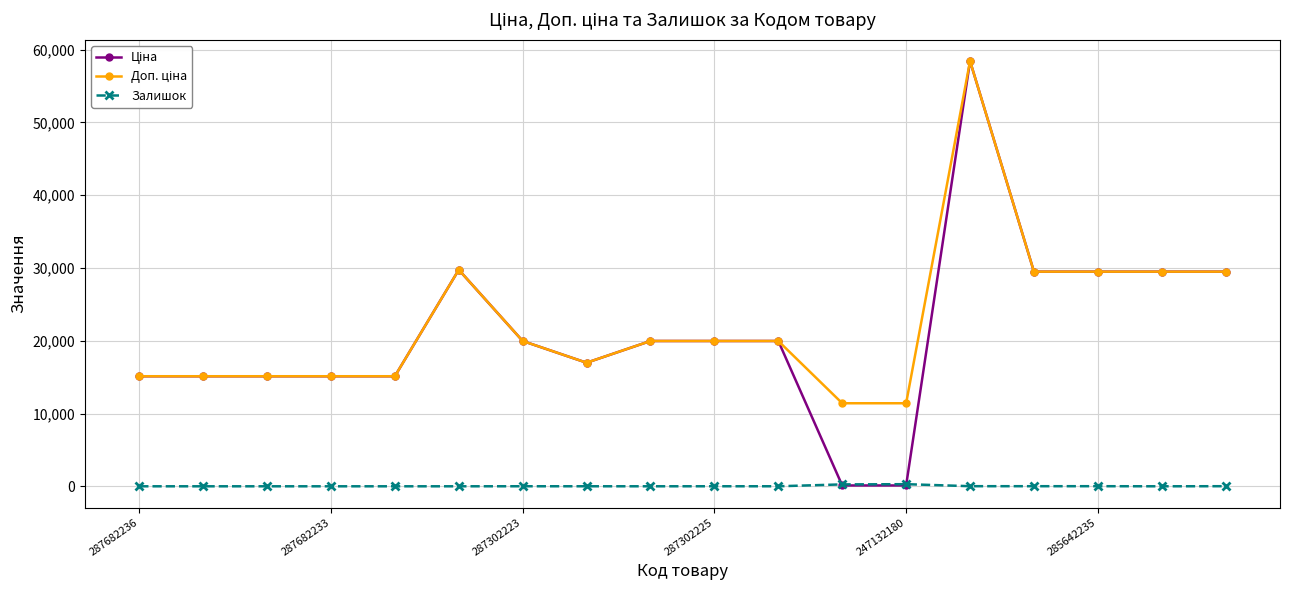

How many categories are shown in the chart?

18